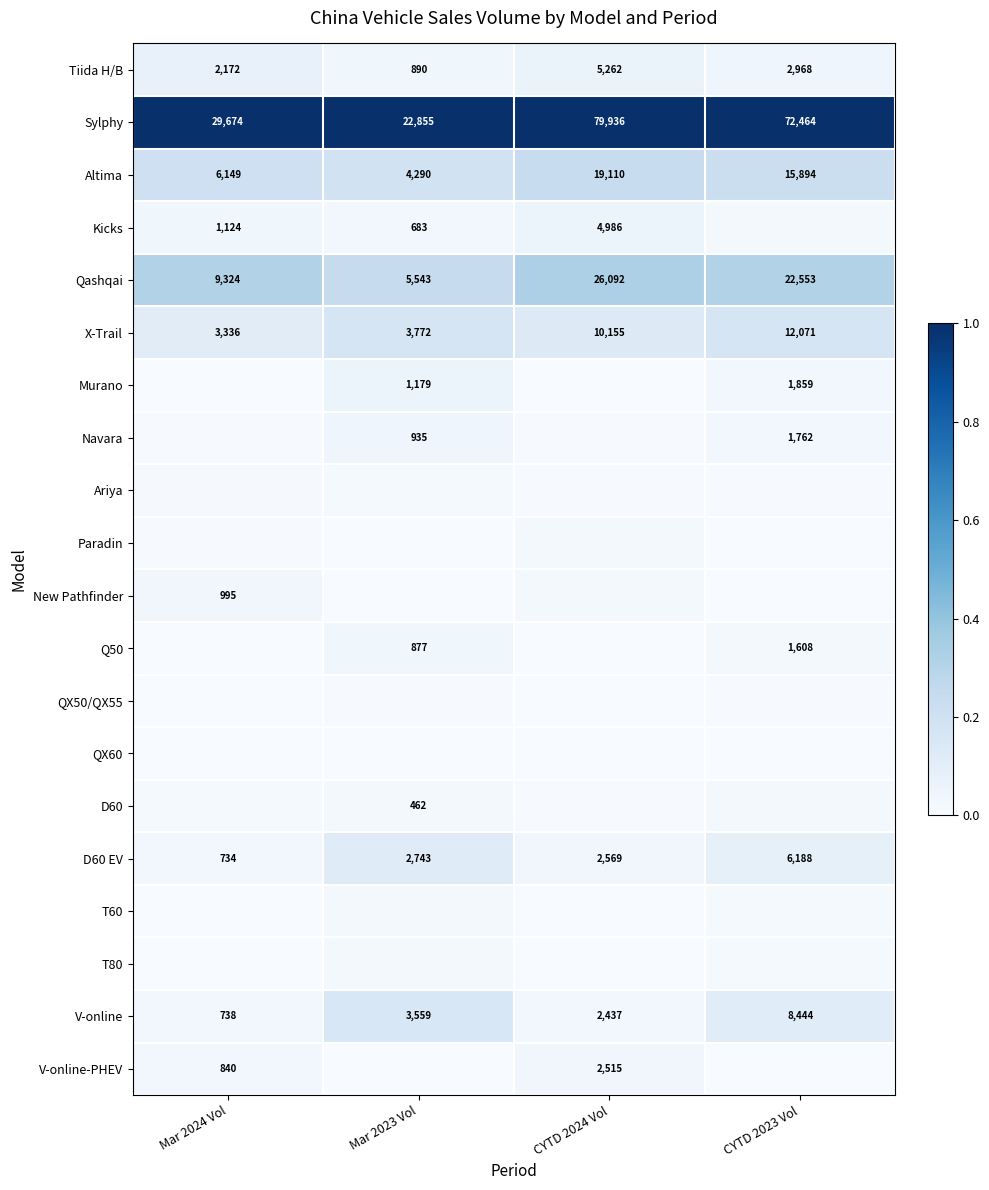

Which series has the largest total across all categories?

Sylphy